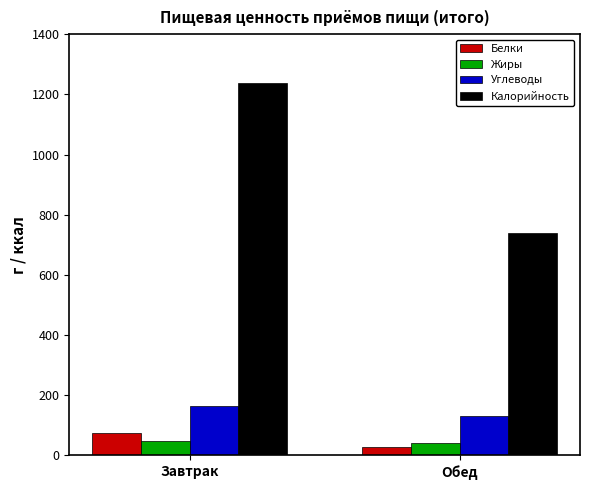

What is the total value across all series at Завтрак?

1526.8